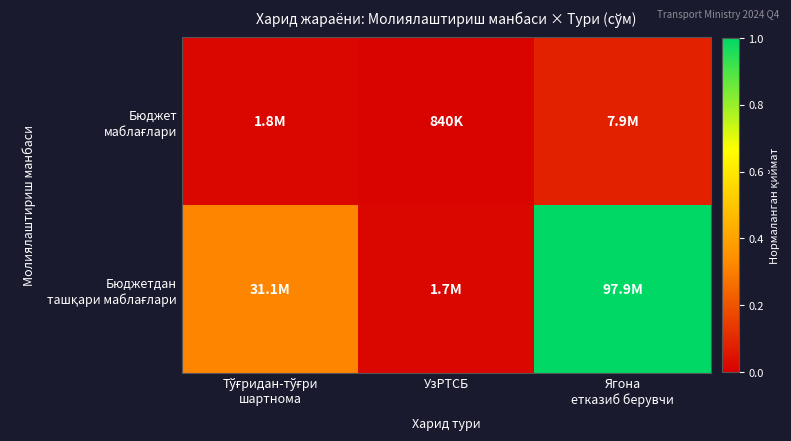

At Ягона етказиб берувчи, list the series in order from smallest to largest.

Бюджет маблағлари, Бюджетдан ташқари маблағлари